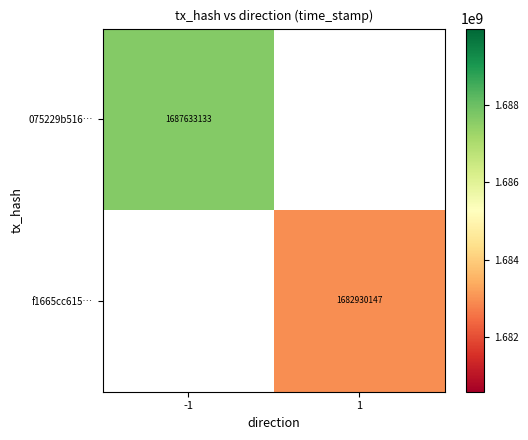

The f1665cc615… series shows 958035537 at 1. True or false?

False